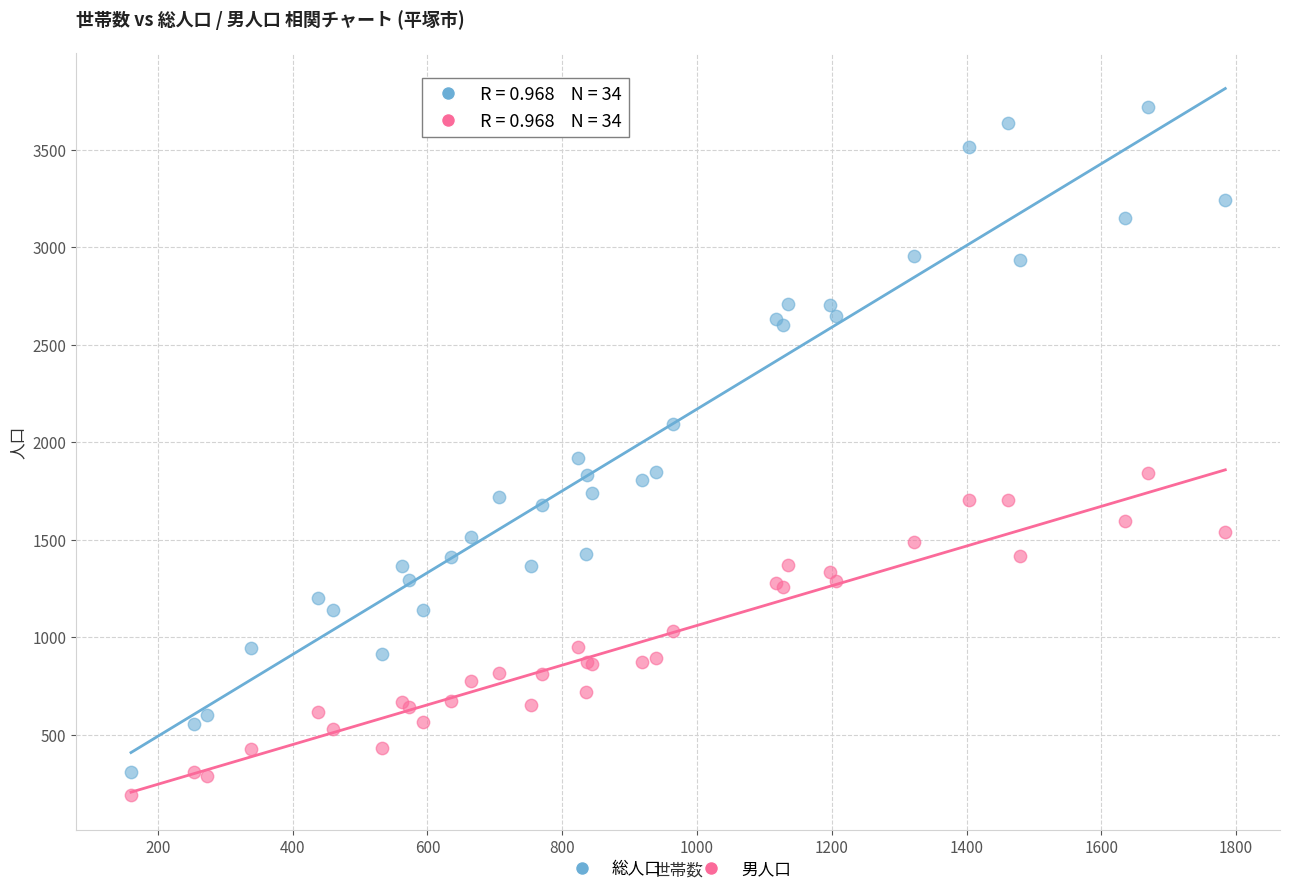

What is the X range (max minus min) for the scatter plot?

1624